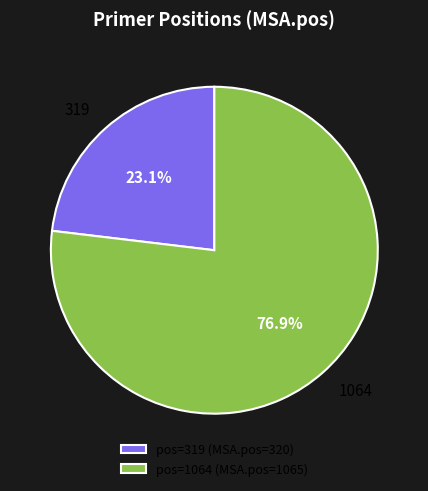

Does any single category account for the majority?

Yes